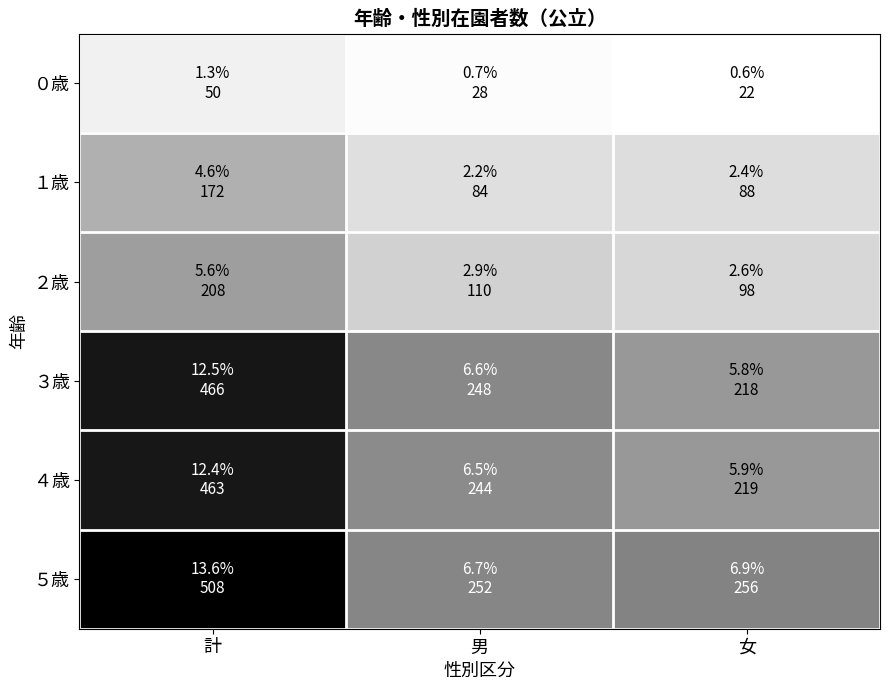

At 女, list the series in order from smallest to largest.

０歳, １歳, ２歳, ３歳, ４歳, ５歳